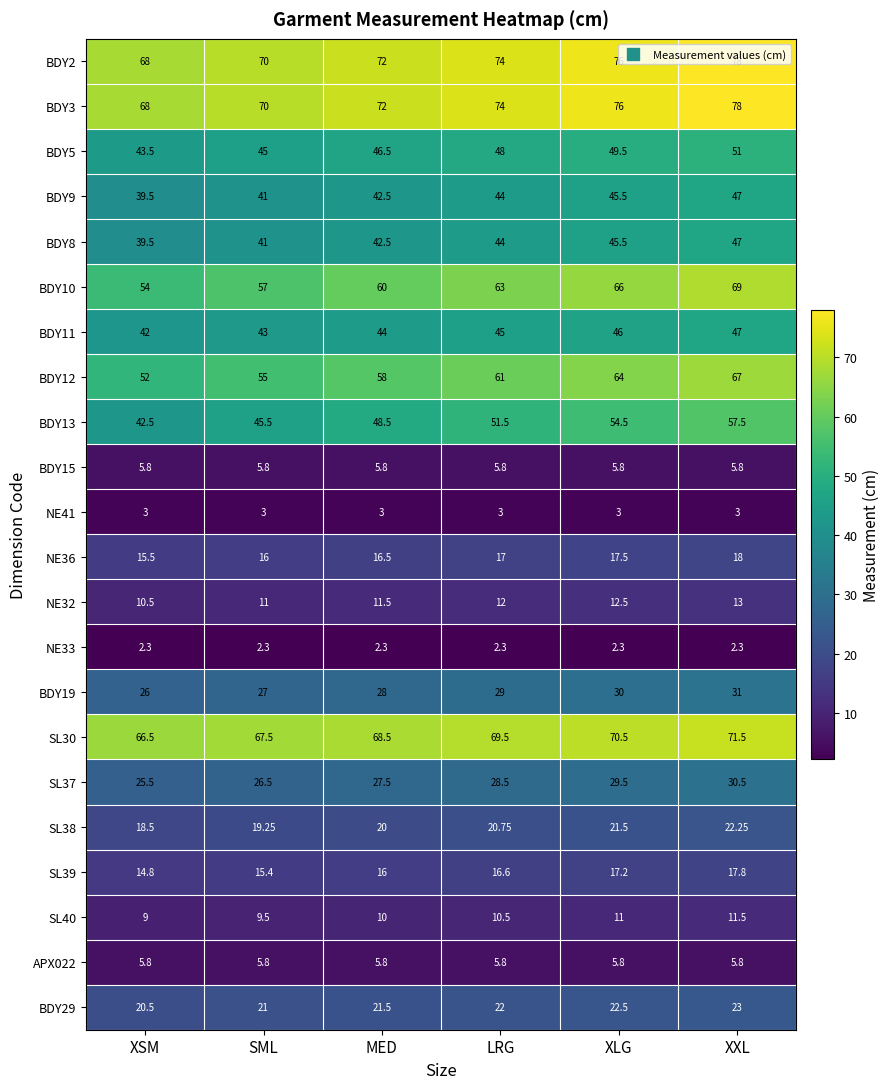

Rank the categories by BDY2 value from lowest to highest.

XSM, SML, MED, LRG, XLG, XXL